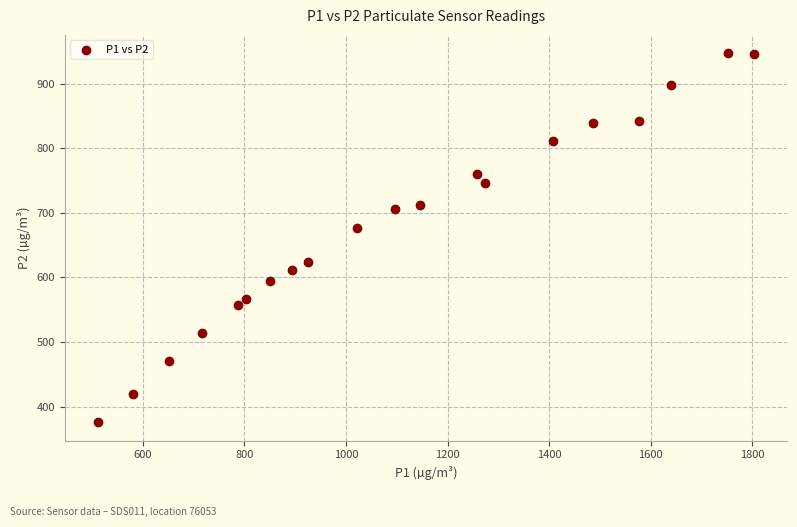

What is the range of X values (max minus min)?

1293.0